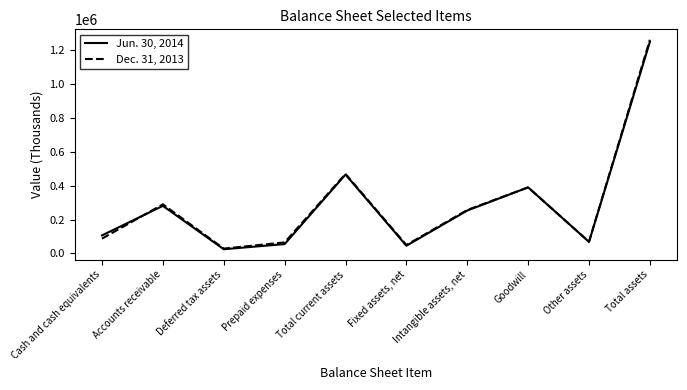

Is it true that Dec. 31, 2013 equals 459074 at Intangible assets, net?

False